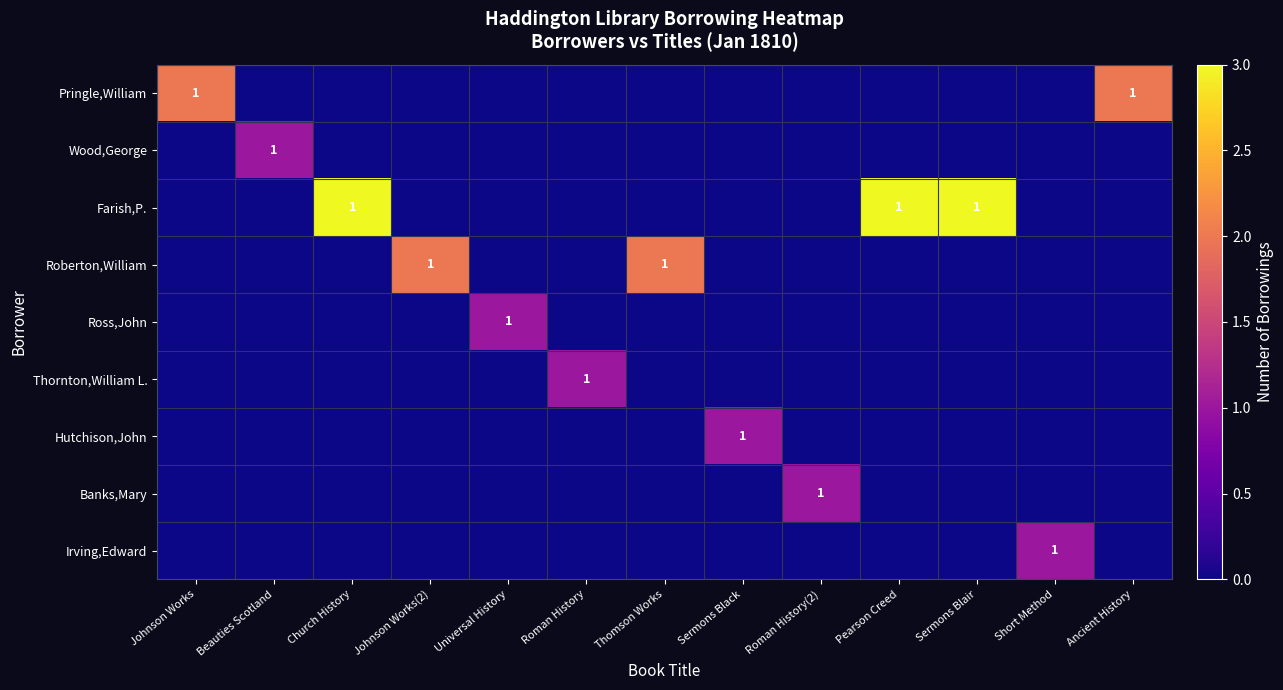

Count the number of categories in the chart.

13